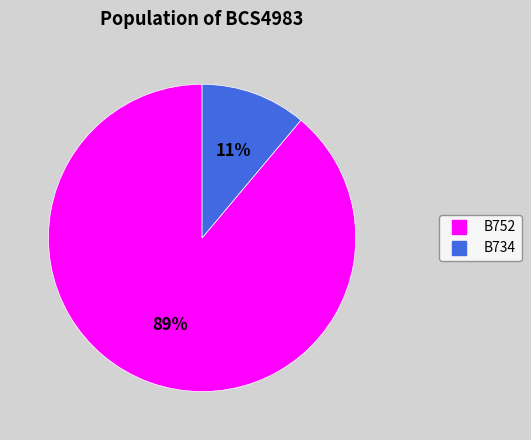

Do B752 and B734 together represent more than half of the pie?

Yes